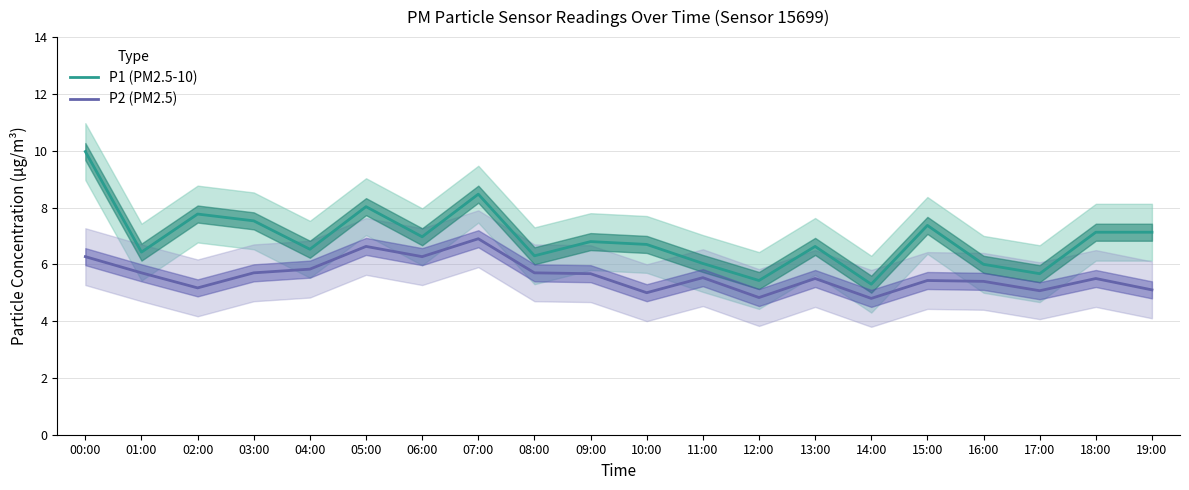

Which series changed the most between 15:00 and 16:00?

P1 (PM2.5-10)